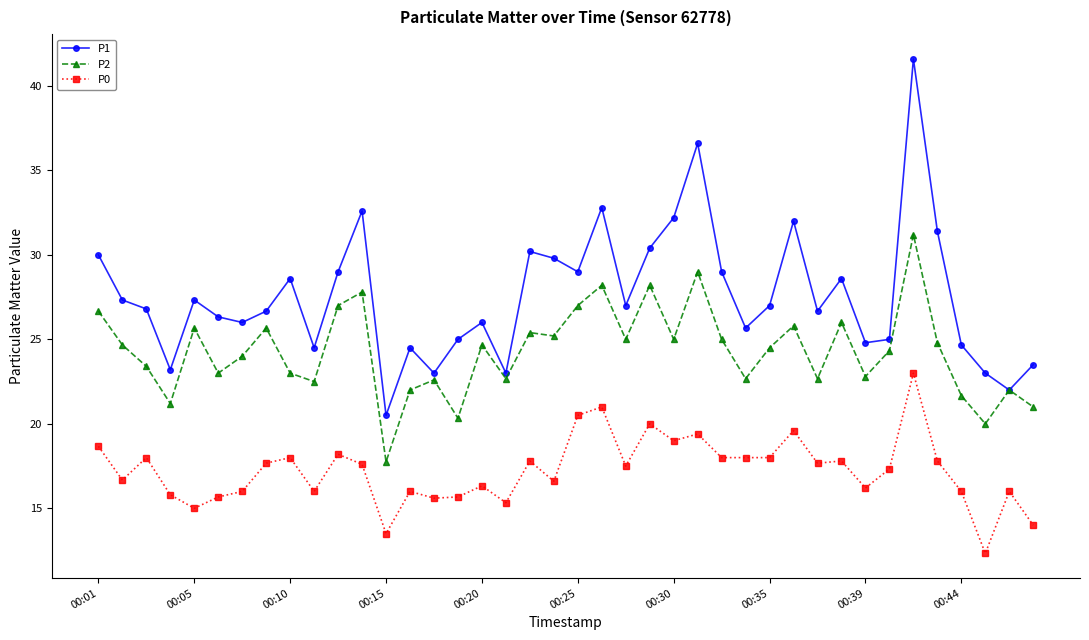

What is the minimum value for P1?

20.5